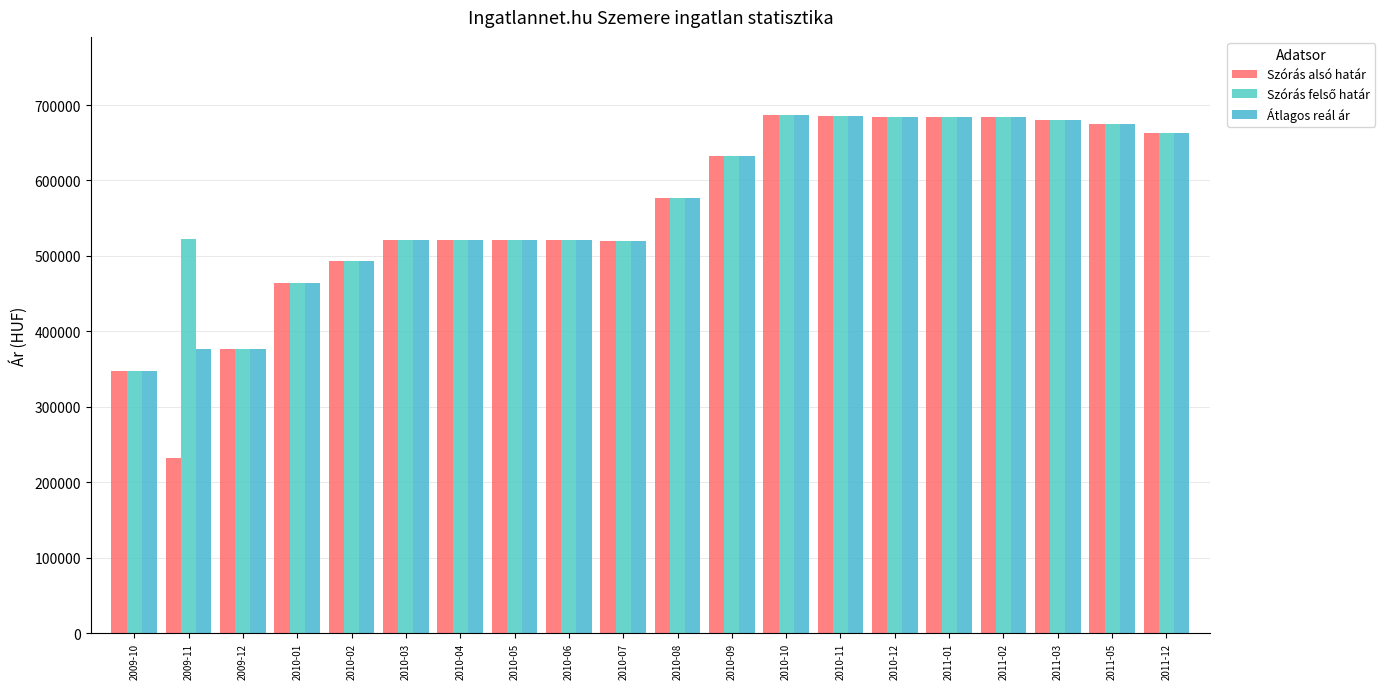

What is the difference between the second highest and minimum values in the Szórás alsó határ series?

453880